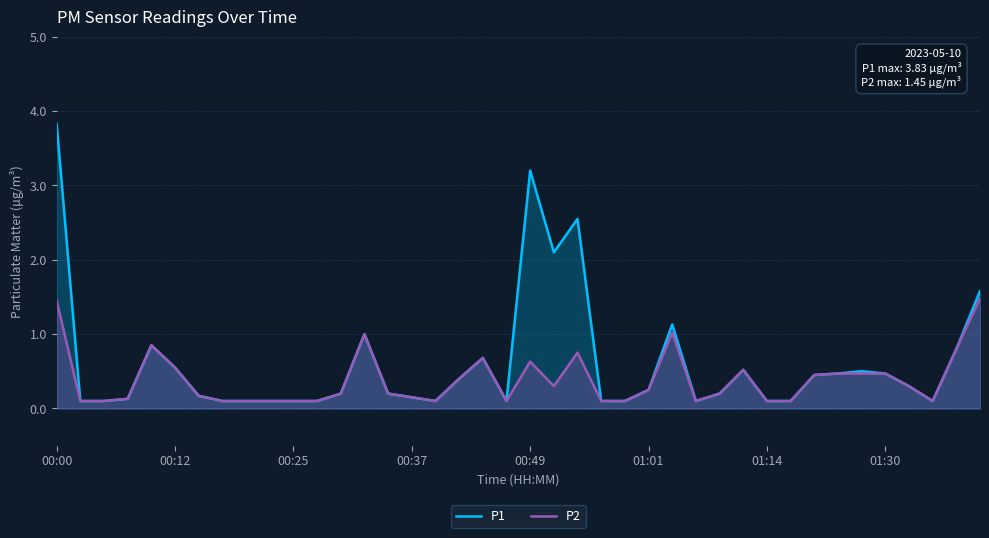

Rank the series at 00:00 from lowest to highest value.

P2, P1